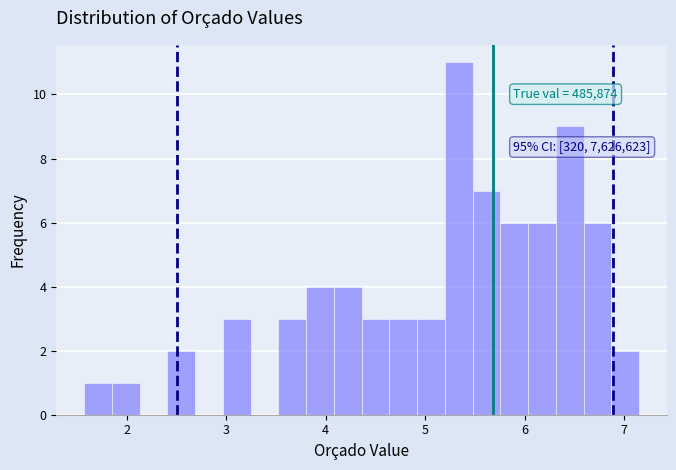

Read against the x-axis, roughly where is the centre of the tallest bar?

5.3